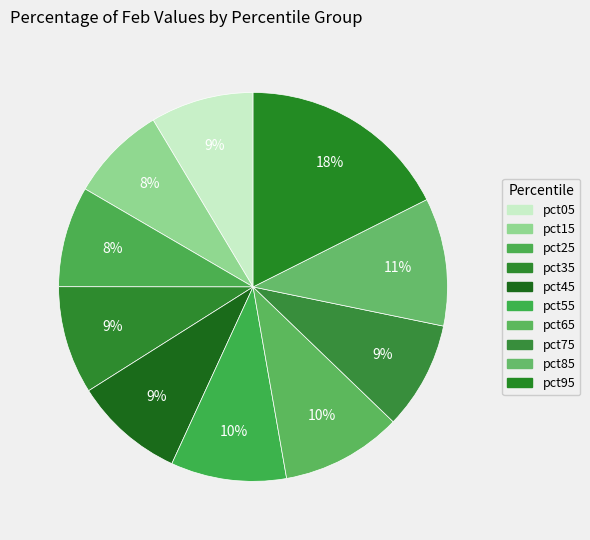

What percentage is the pct35 slice, to the nearest percent?

9%